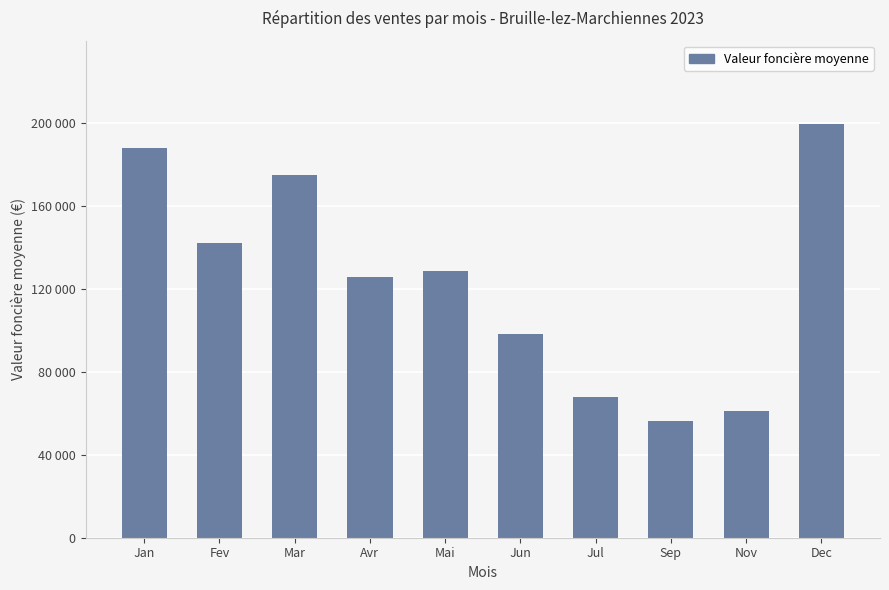

What is the greatest value displayed?

199900